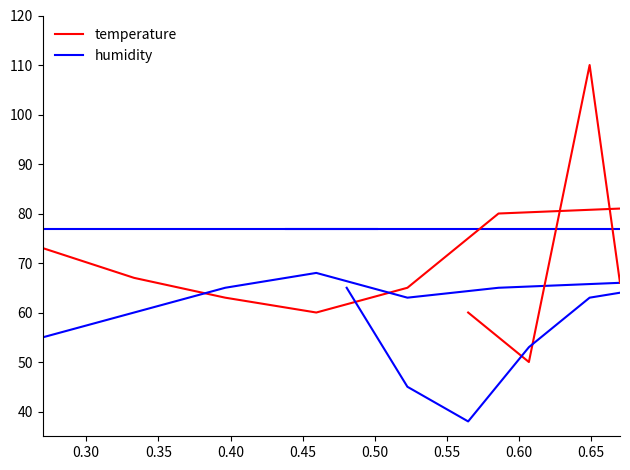

The value of humidity at 0.50 is 107.0. True or false?

False